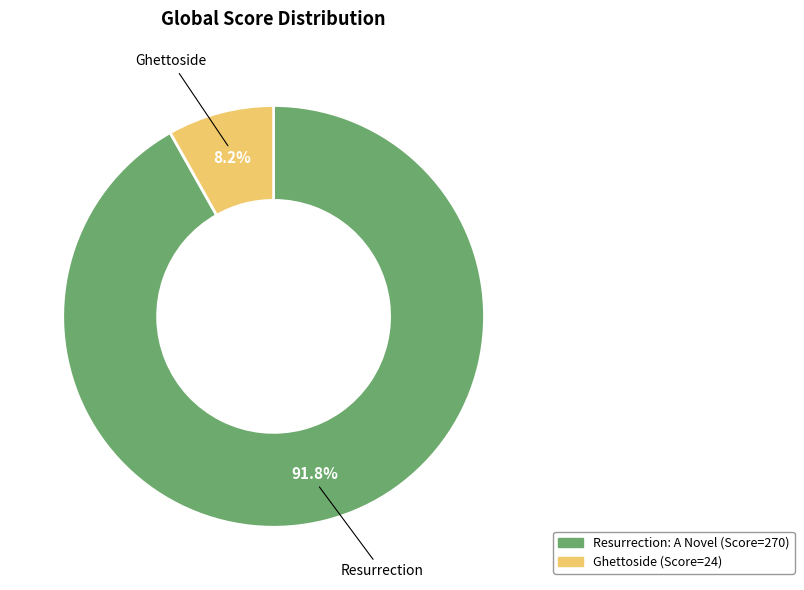

Which slice is the smallest?

Ghettoside